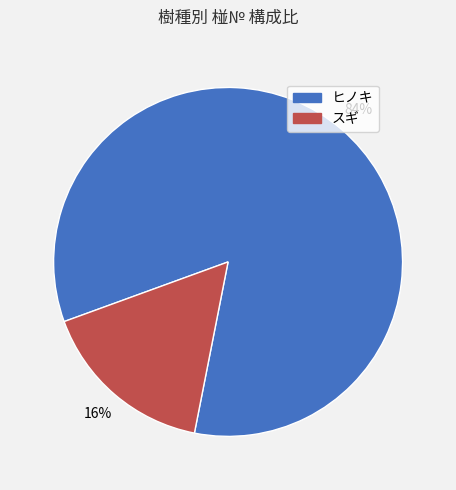

Do スギ and ヒノキ together represent more than half of the pie?

Yes